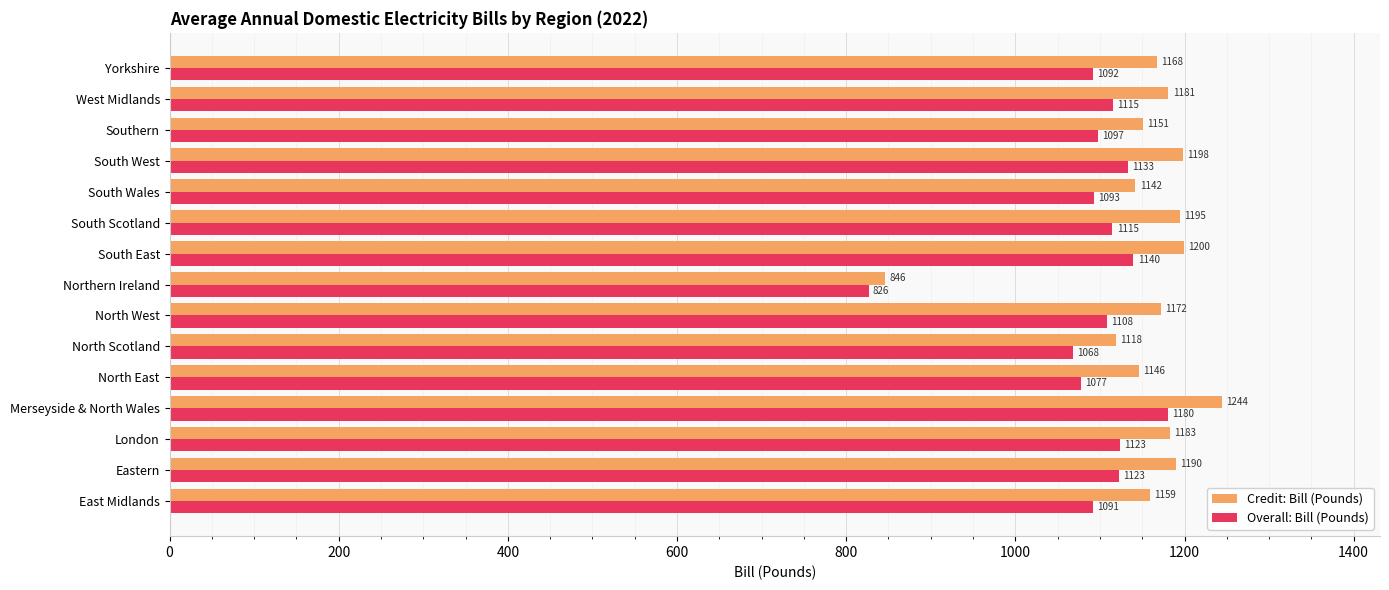

The value of Credit: Bill (Pounds) at South Wales is 1142.0. True or false?

True